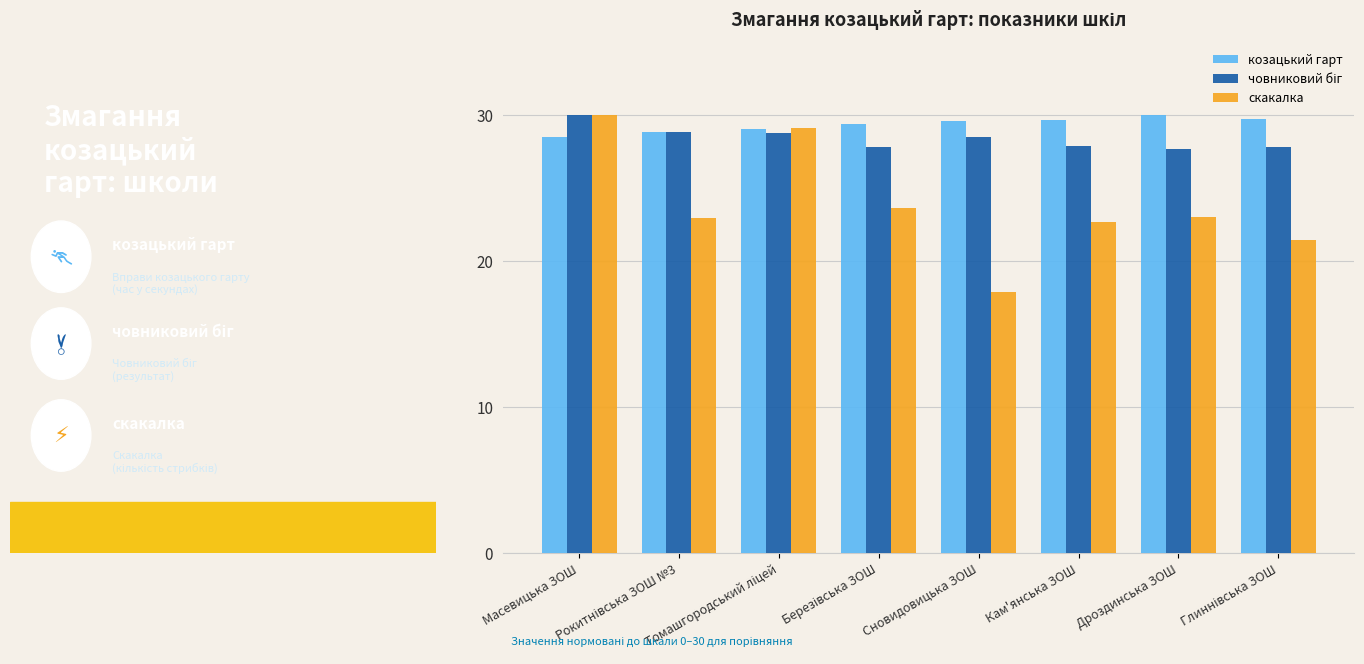

What is the difference between the second highest and second lowest values in the скакалка series?

7.7